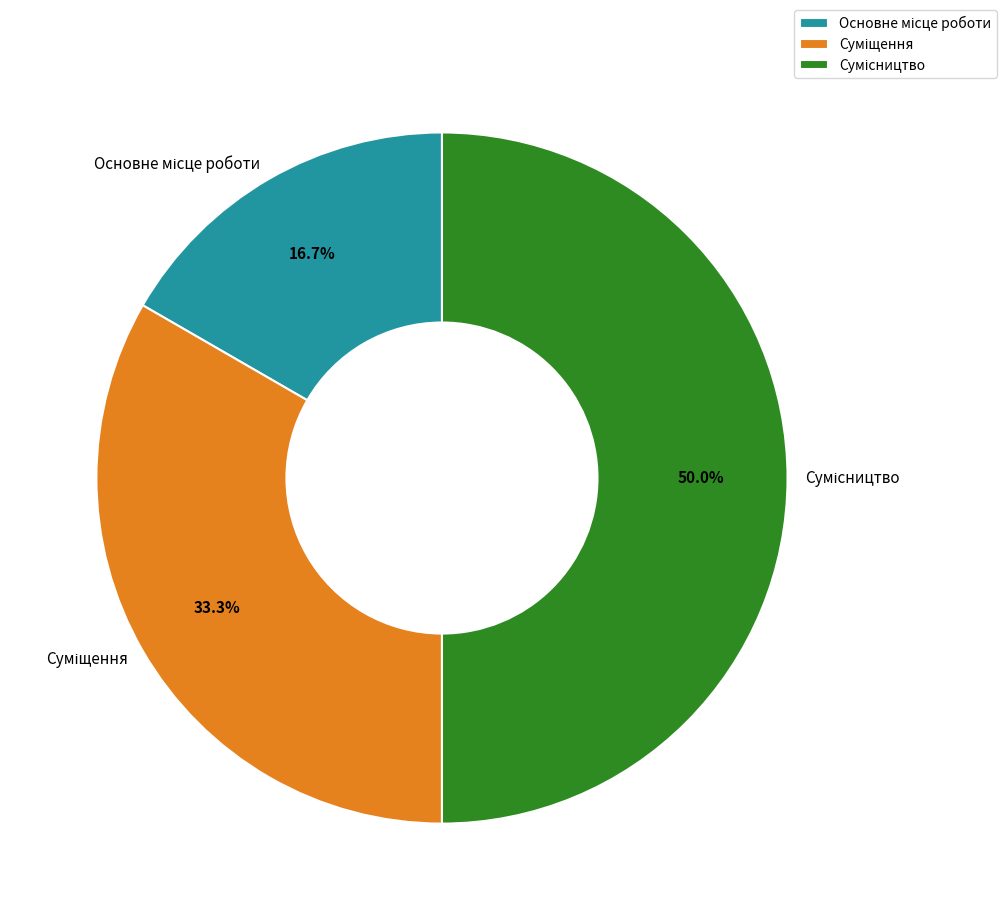

Does Сумісництво represent more than half of the total?

No